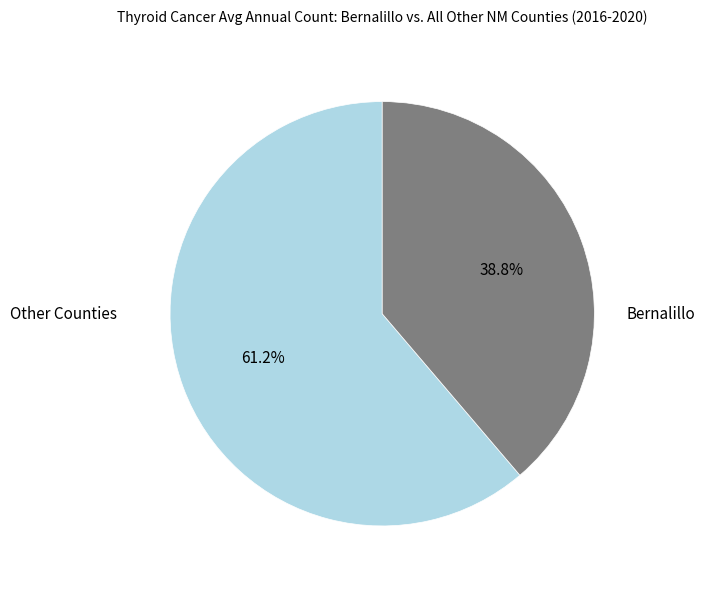

Does any single category account for the majority?

Yes